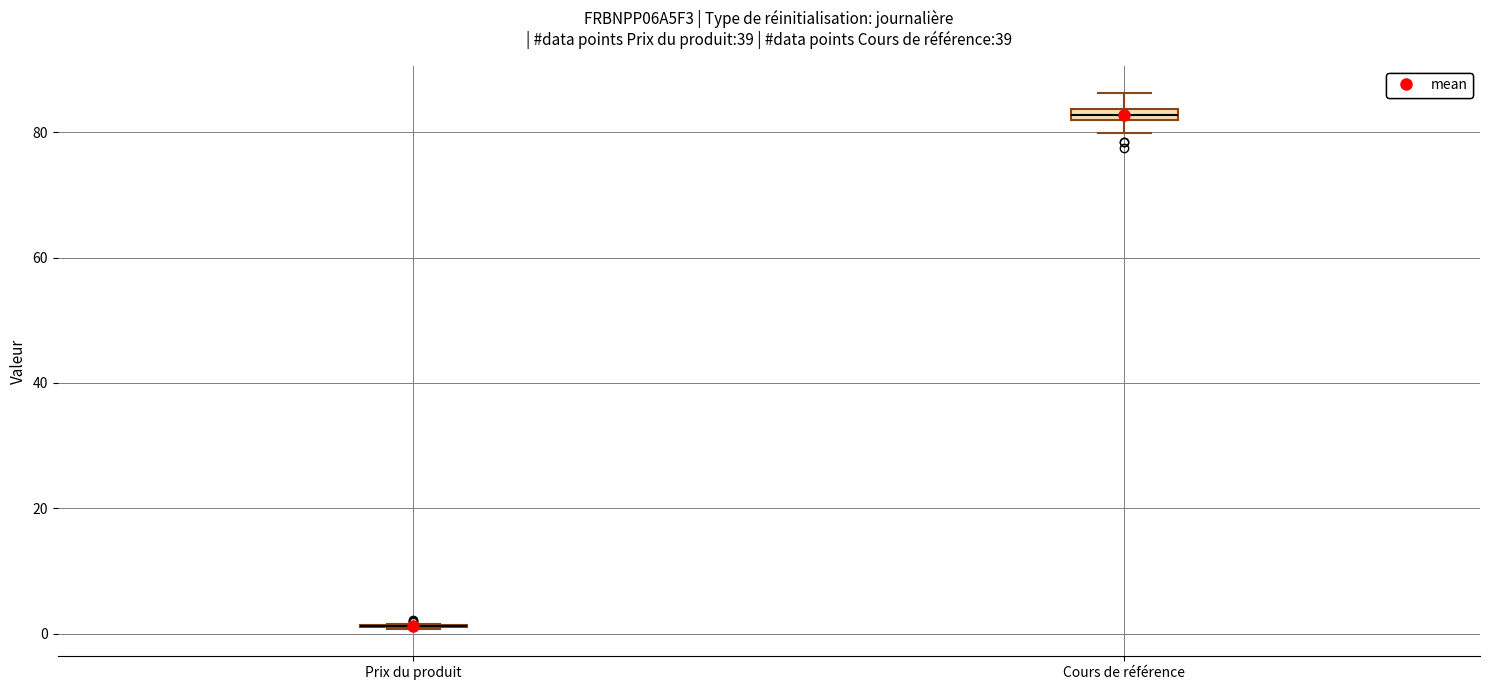

Where does the lower whisker of the box for Cours de référence end on the y-axis? The values are not printed on the chart, so give them approximately, as read against the axis.

80